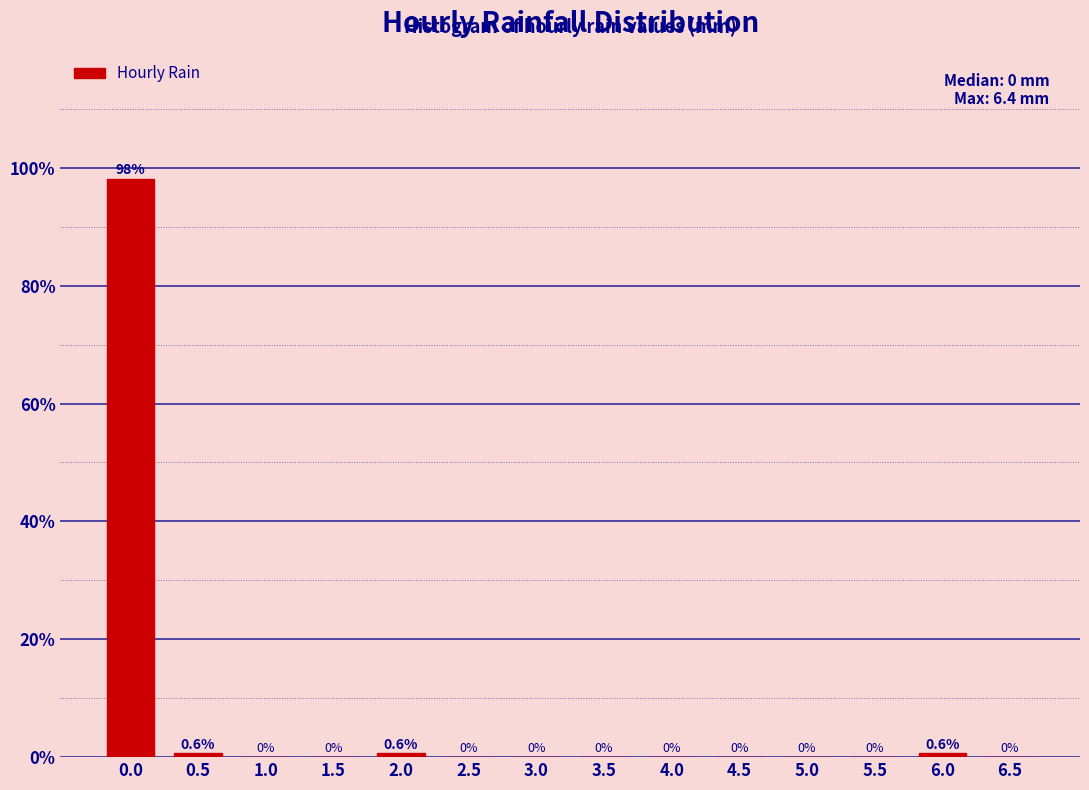

Reading left to right, extract all data points from this chart.

0.0=98.1	0.5=0.6	1.0=0.0	1.5=0.0	2.0=0.6	2.5=0.0	3.0=0.0	3.5=0.0	4.0=0.0	4.5=0.0	5.0=0.0	5.5=0.0	6.0=0.6	6.5=0.0